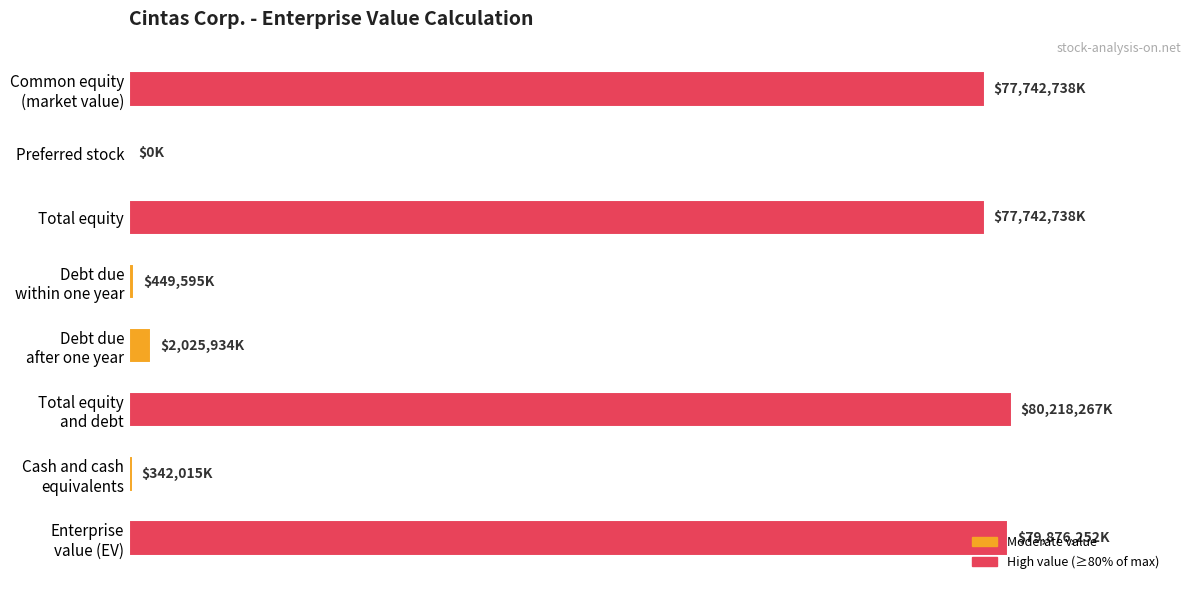

Does the chart contain stacked bars?

No